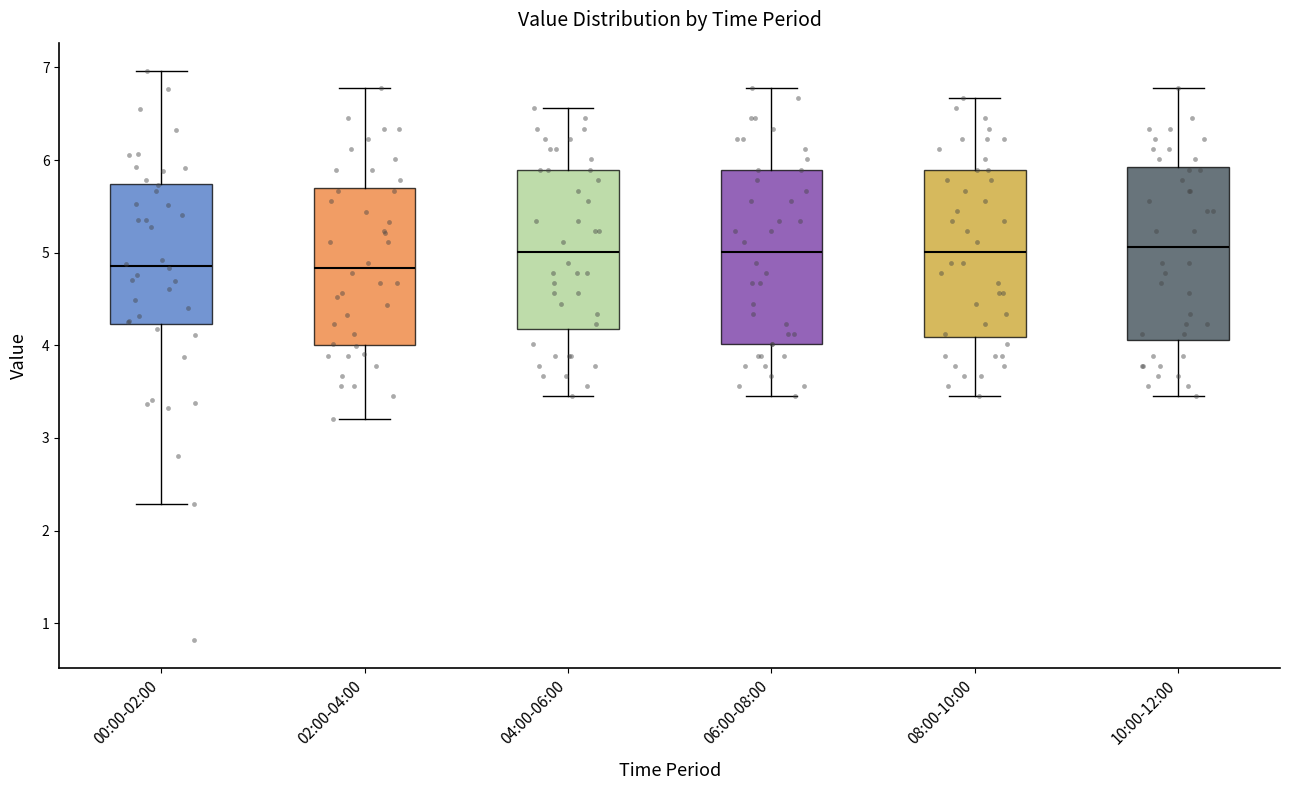

Reading left to right, transcribe this box plot: for each box, give where its median line is, the range the box spans, and where its two whiskers end, as read against the y-axis. The values are not printed on the chart, so give them approximately, as read against the axis.

00:00-02:00: median 4.9, box 4.2 to 5.7, whiskers 2.3 to 7.0
02:00-04:00: median 4.8, box 4.0 to 5.7, whiskers 3.2 to 6.8
04:00-06:00: median 5.0, box 4.2 to 5.9, whiskers 3.5 to 6.6
06:00-08:00: median 5.0, box 4.0 to 5.9, whiskers 3.5 to 6.8
08:00-10:00: median 5.0, box 4.1 to 5.9, whiskers 3.5 to 6.7
10:00-12:00: median 5.1, box 4.1 to 5.9, whiskers 3.5 to 6.8